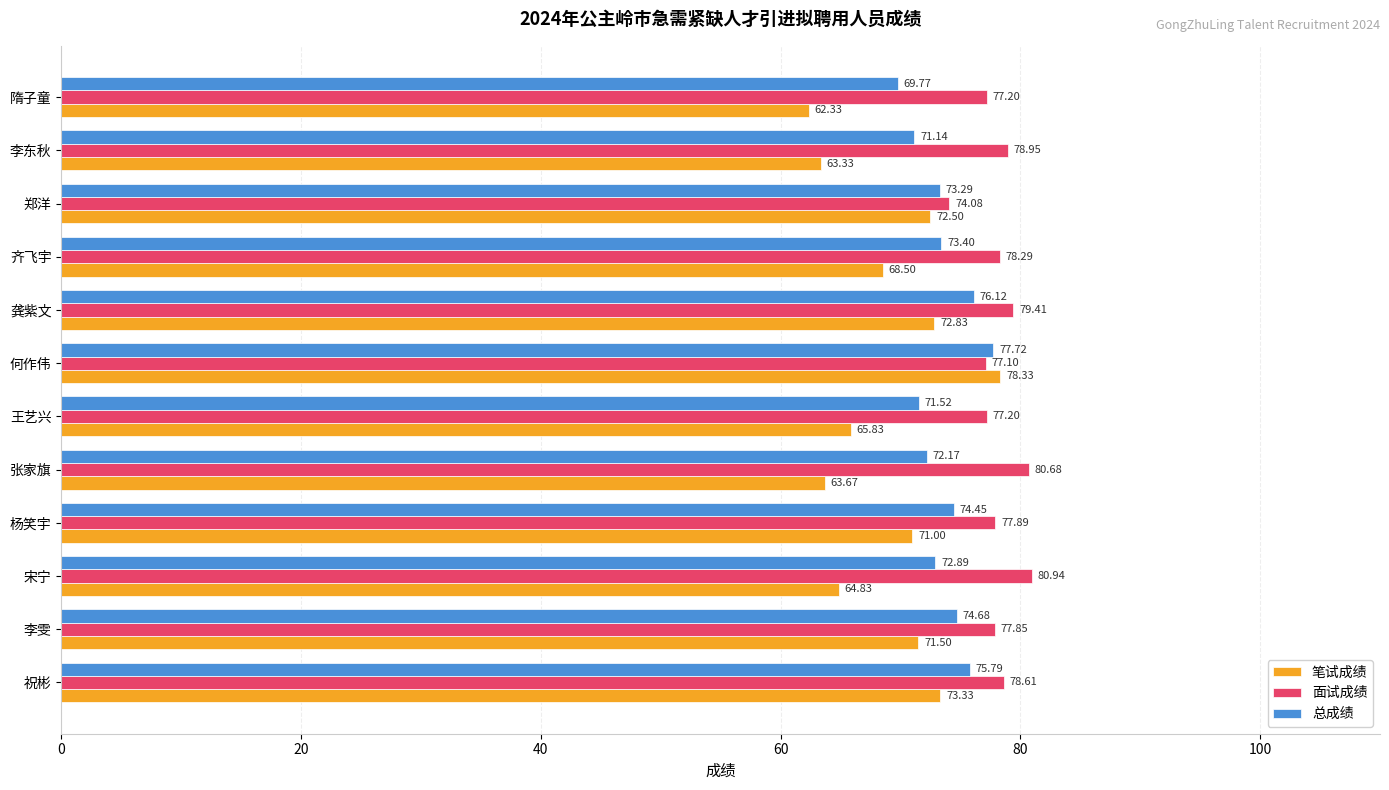

What is the difference between the maximum and minimum values in the 面试成绩 series?

6.9